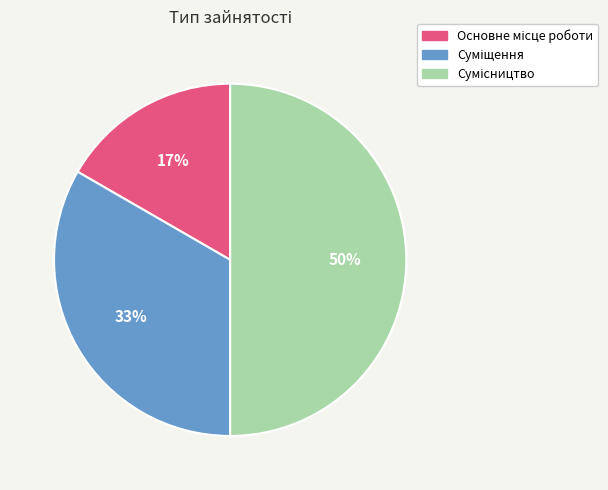

To the nearest percent, what is the average slice percentage?

33%